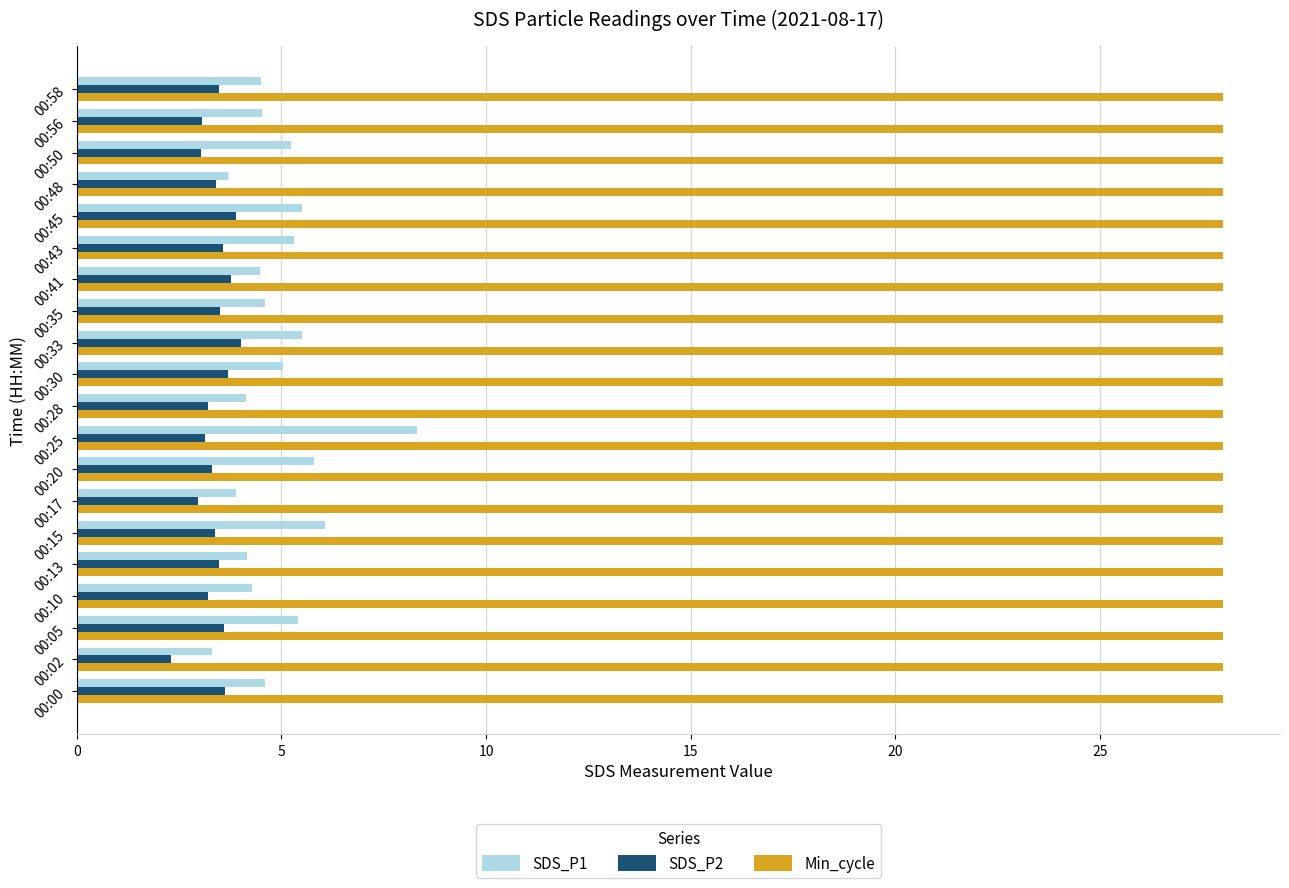

Count the number of data series in this chart.

3